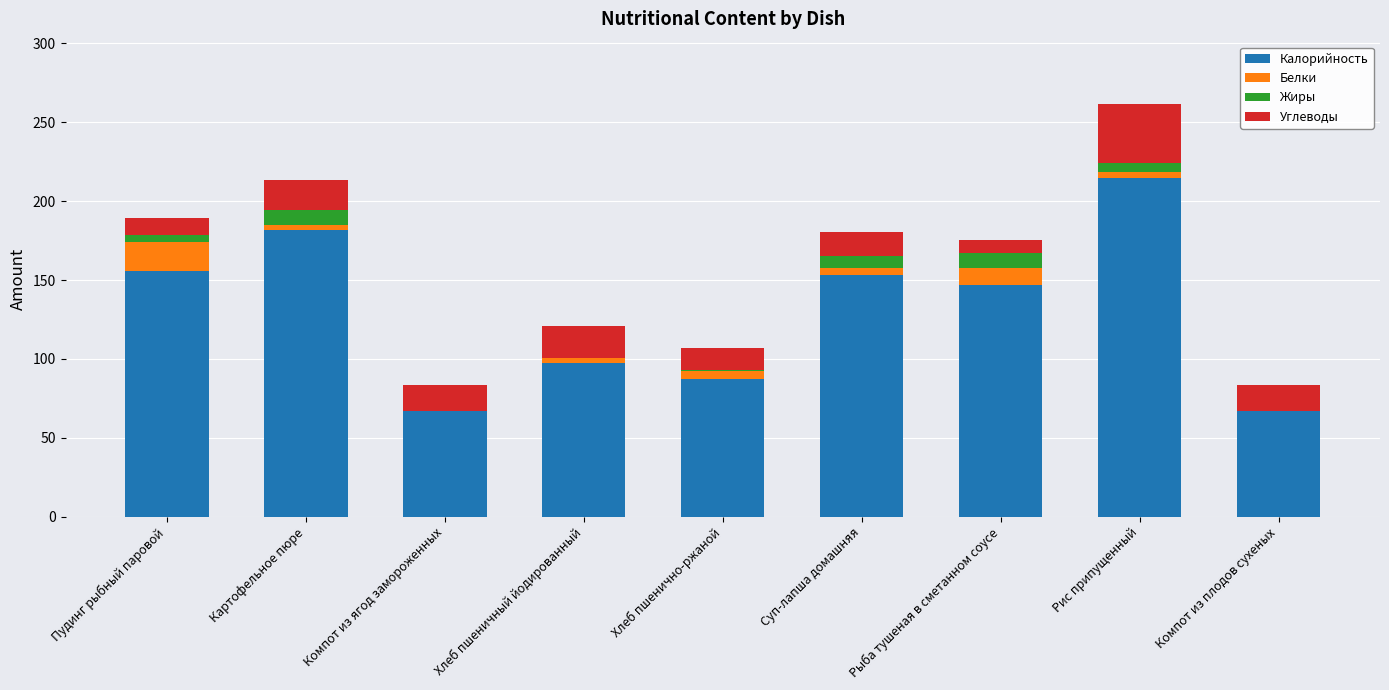

The Калорийность series shows 96.2 at Компот из ягод замороженных. True or false?

False